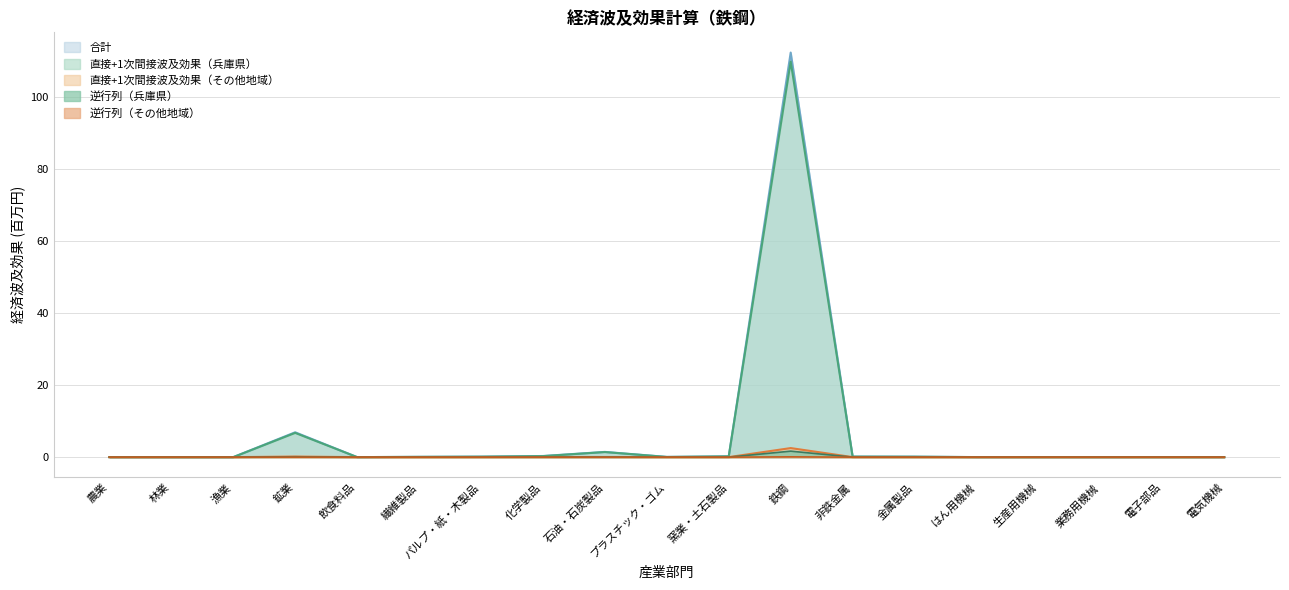

Is it true that 直接+1次間接波及効果（その他地域） equals 0.0 at 窯業・土石製品?

False